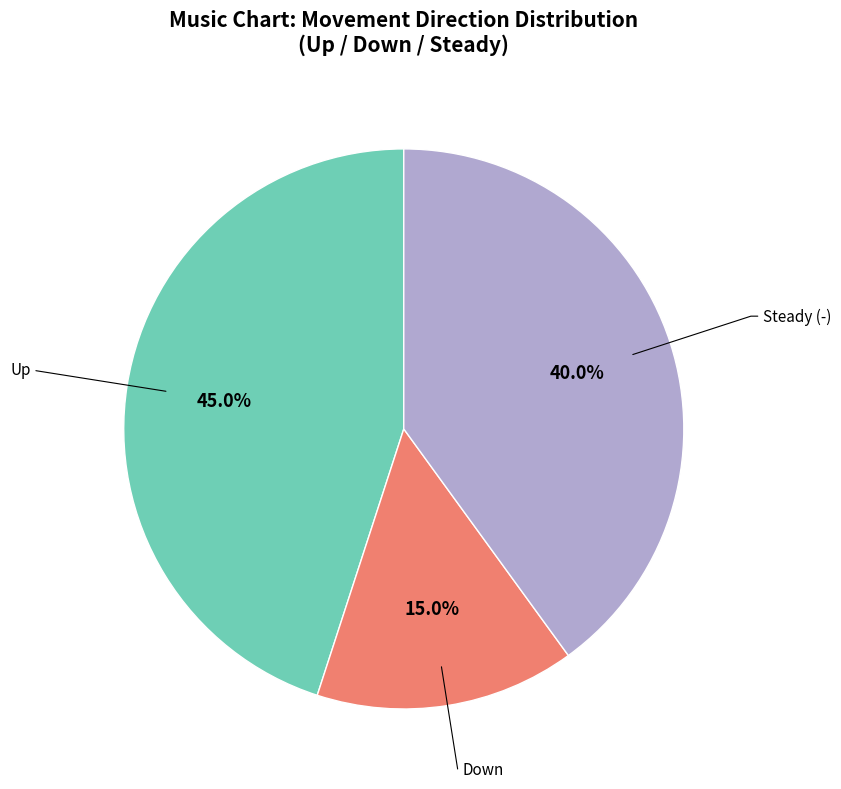

Is there a majority slice in this chart?

No